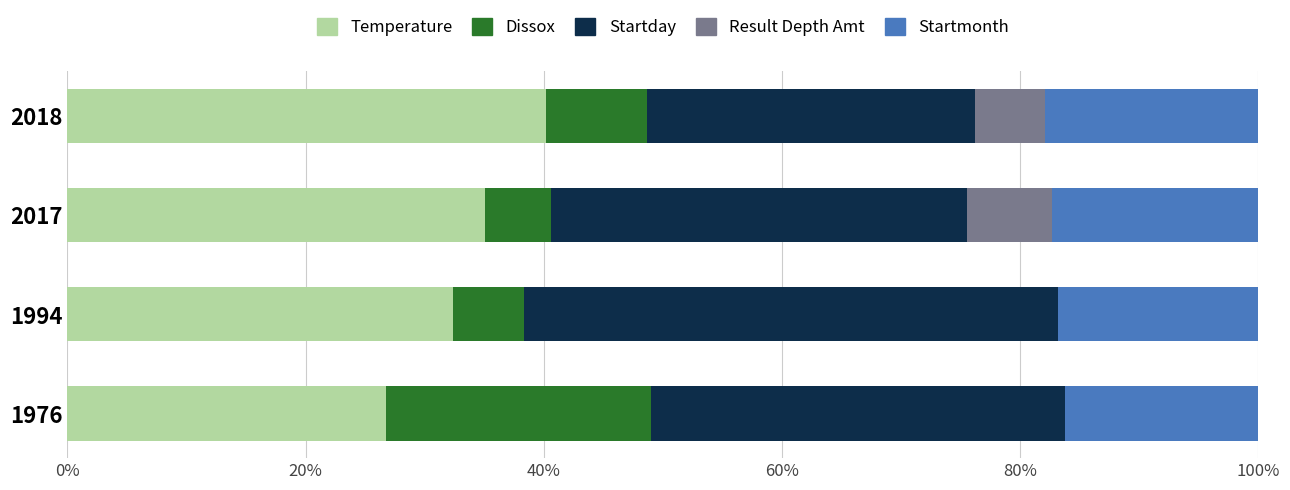

What is the total value across all series at 1994?

100.0